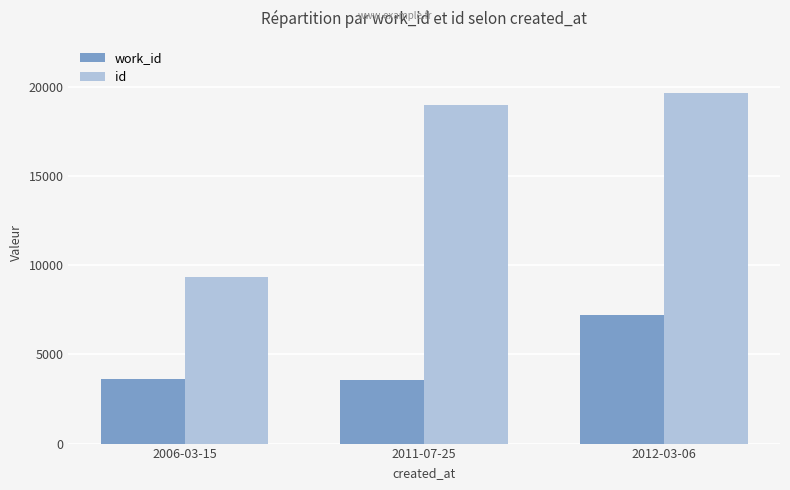

List the series in order of their peak value, lowest first.

work_id, id